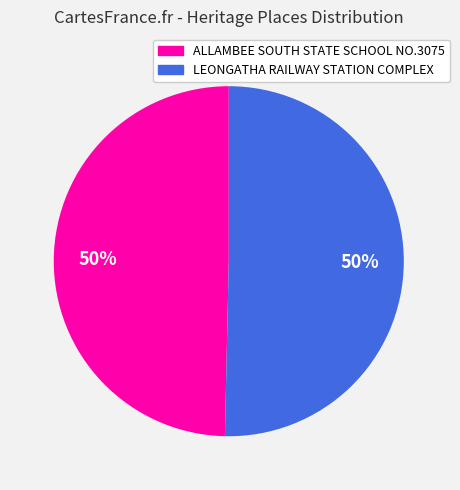

Approximately how many times larger is the value at ALLAMBEE SOUTH STATE SCHOOL NO.3075 compared to LEONGATHA RAILWAY STATION COMPLEX?

1.0